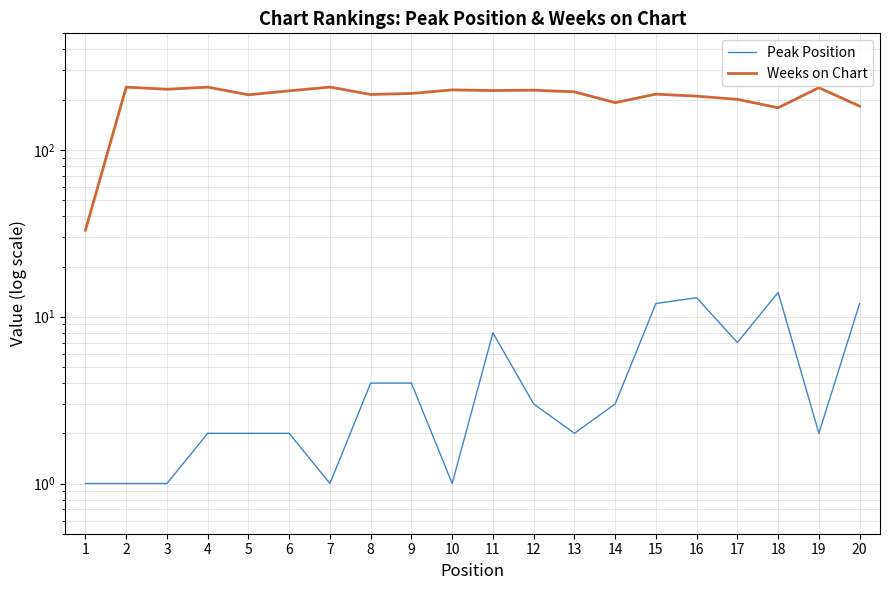

List the series in order of their overall mean, highest first.

Weeks on Chart, Peak Position